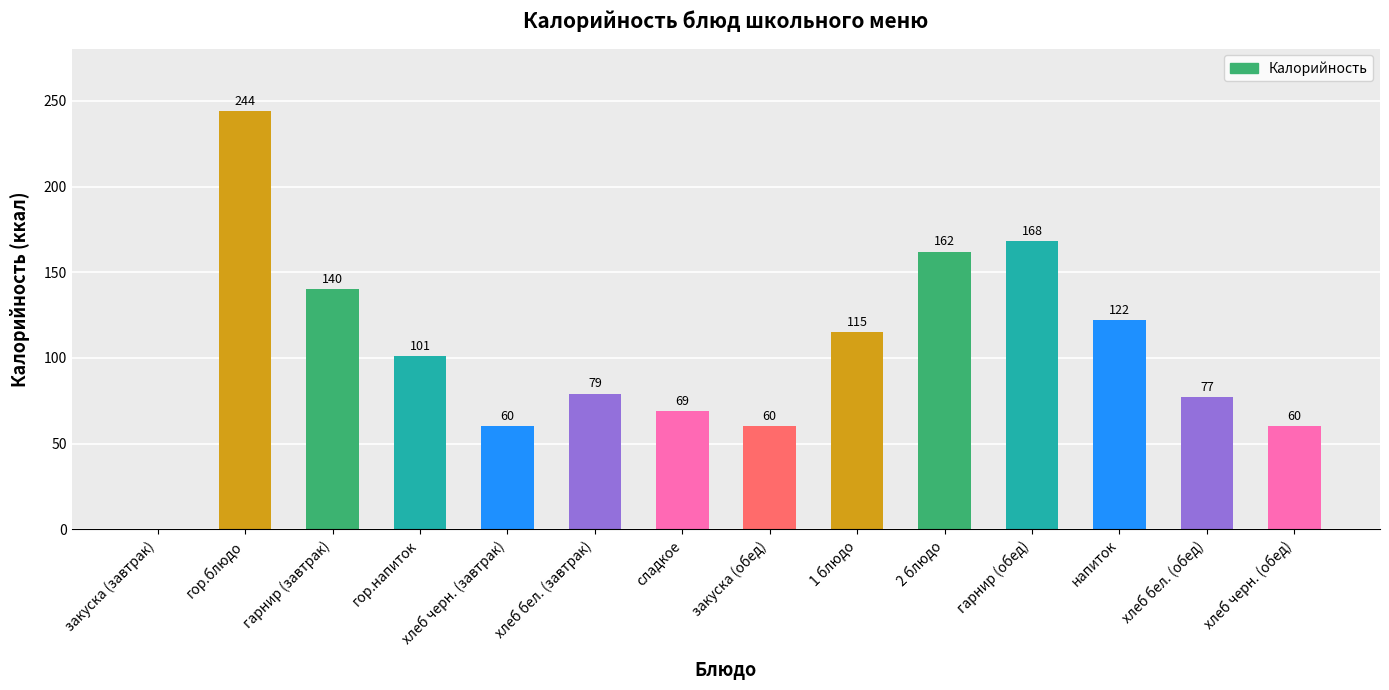

The value at хлеб бел. (обед) is 77. True or false?

True